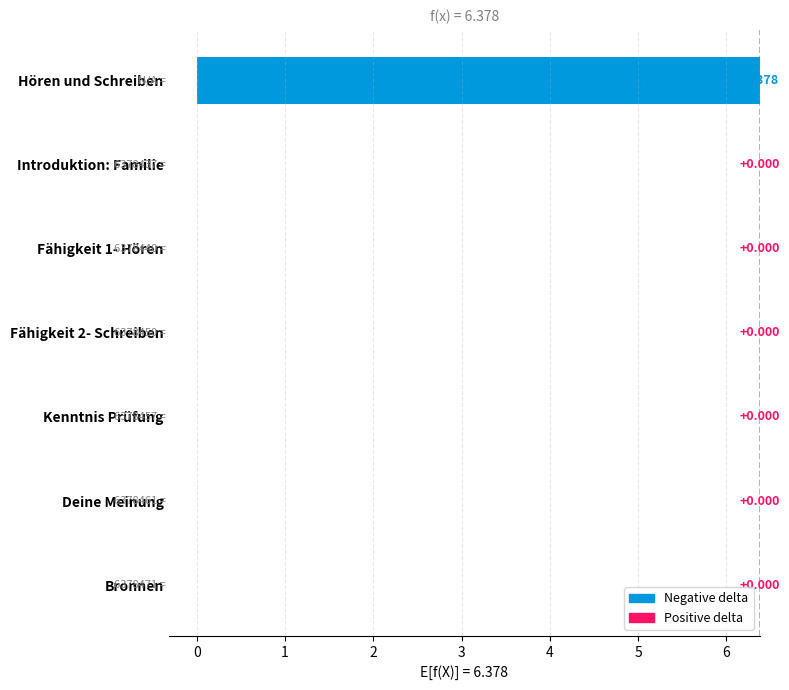

What position from the left is Fähigkeit 1- Hören?

3